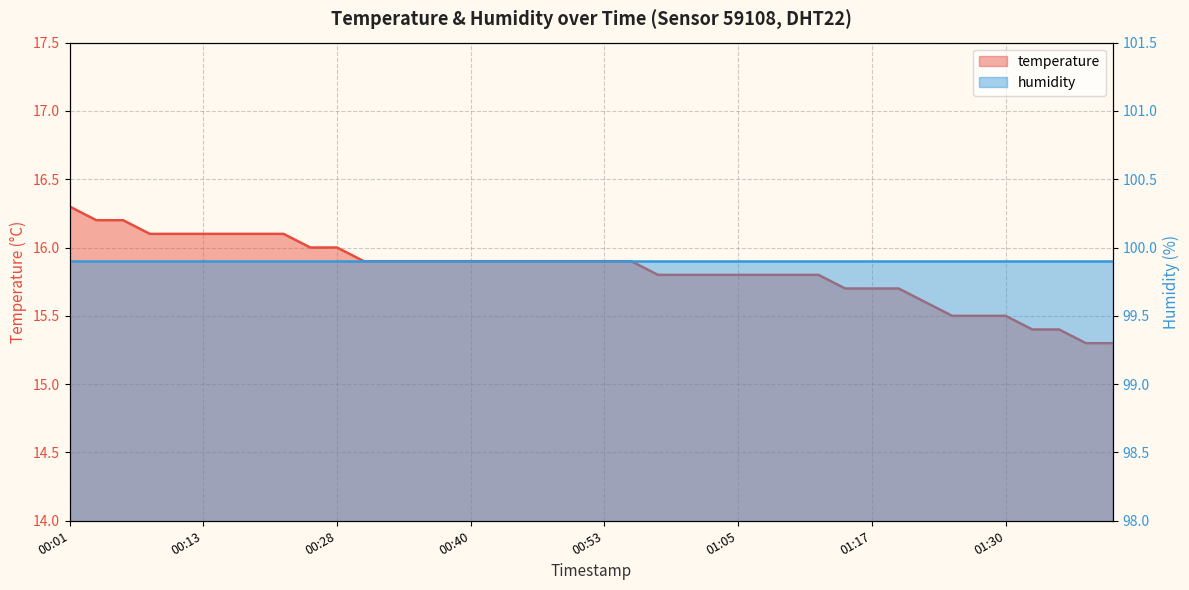

What is the sum of all values?

633.4